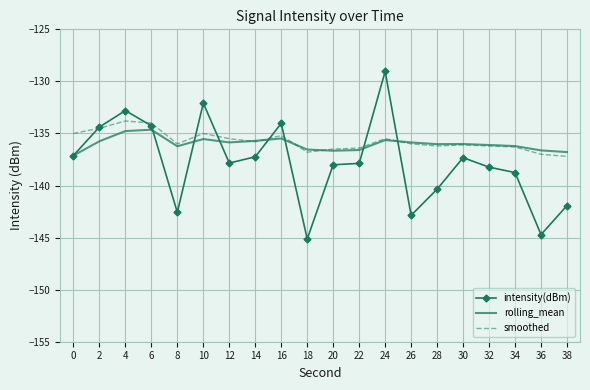

Count the number of categories in the chart.

20